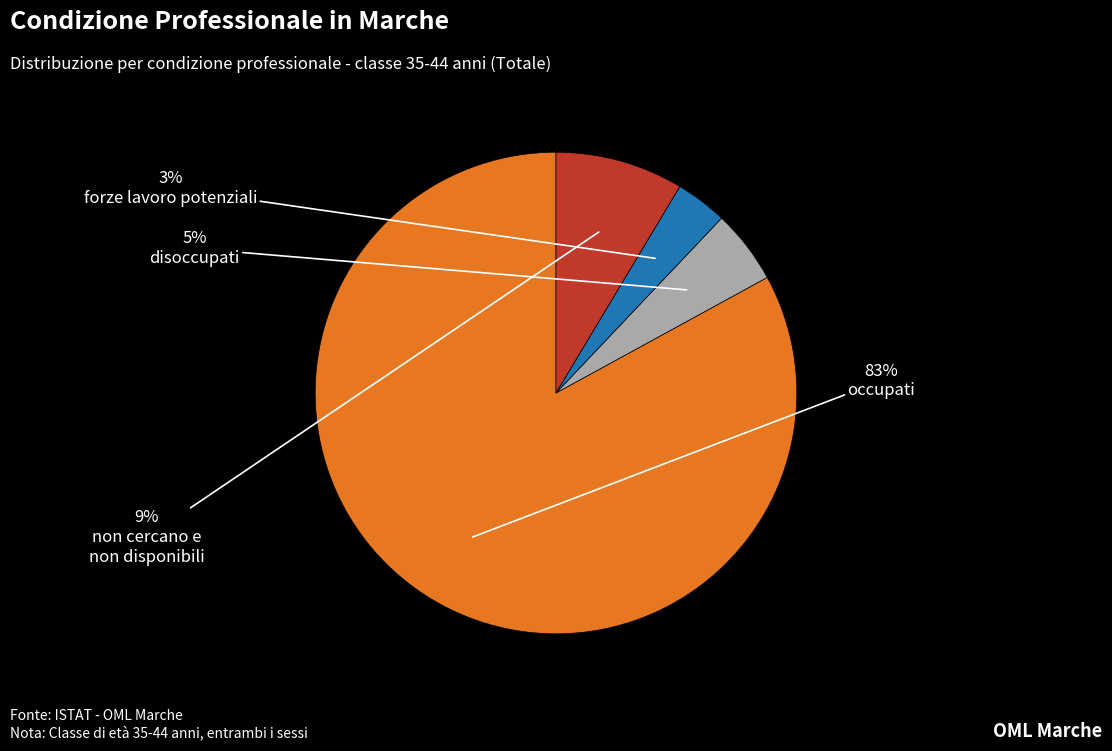

To the nearest percent, what is the average slice percentage?

25%